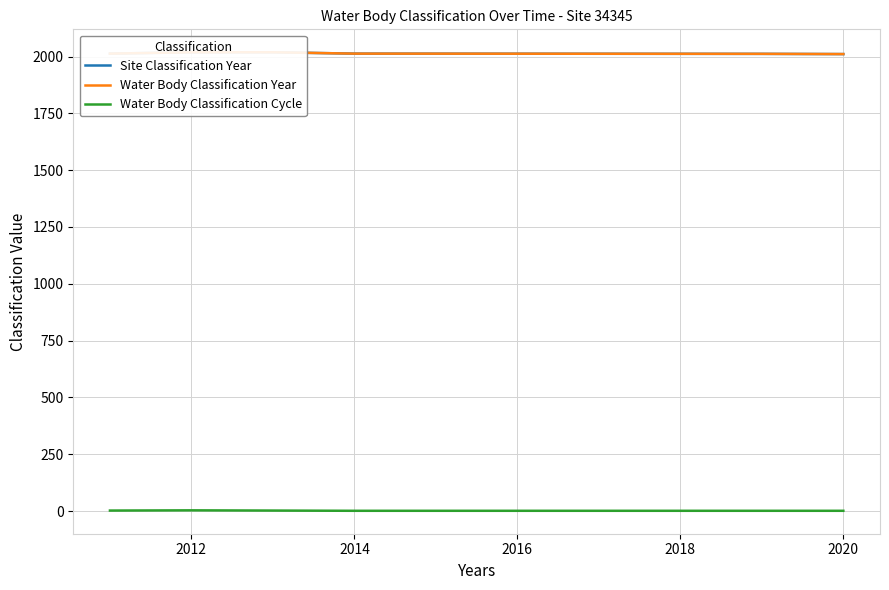

The Water Body Classification Year series shows 629 at 2014. True or false?

False